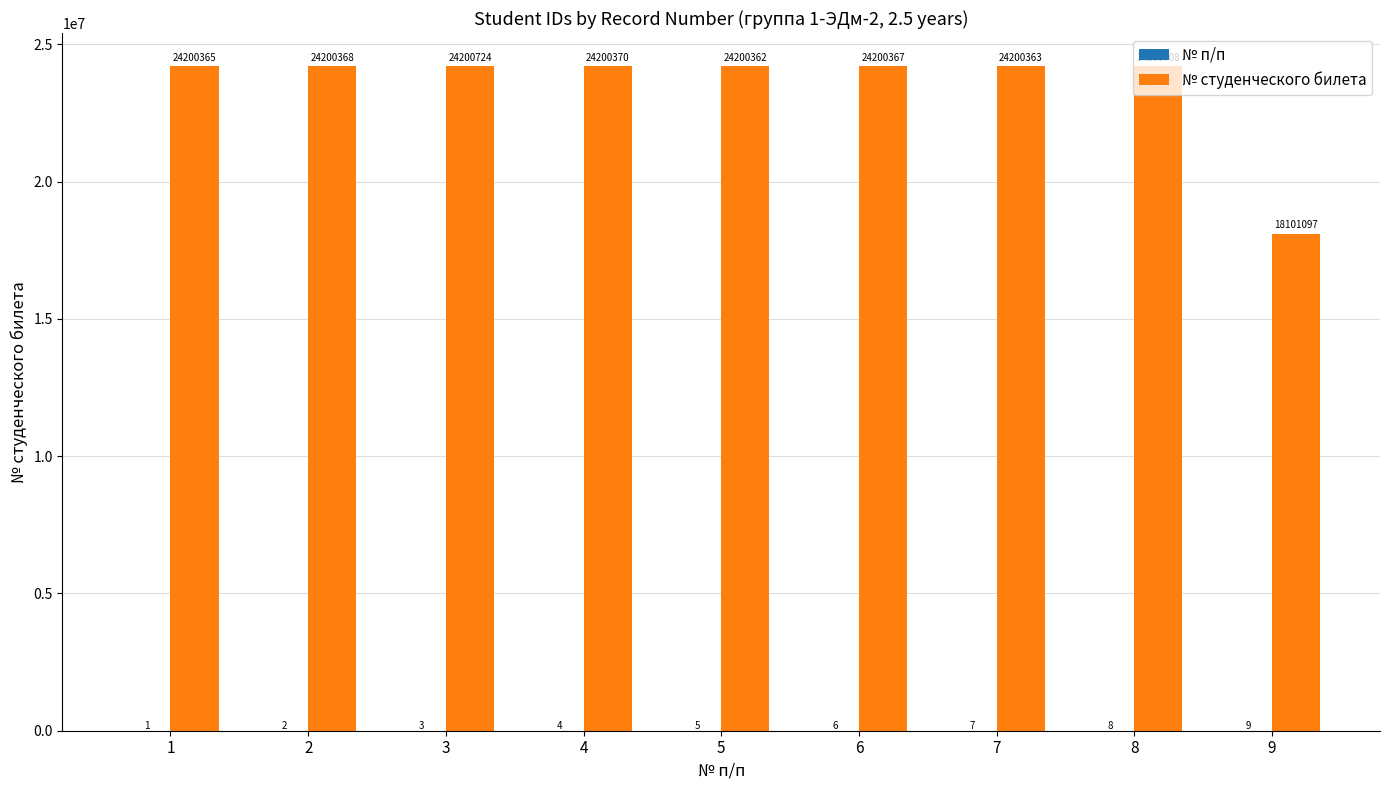

Which series changed the most between 4 and 6?

№ студенческого билета